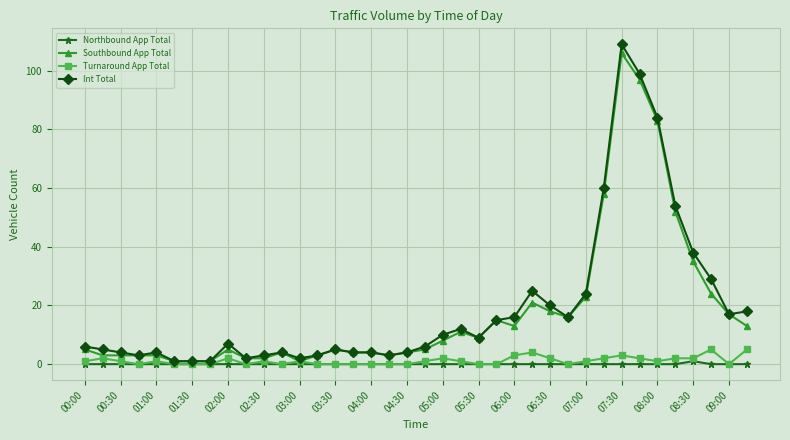

True or false: Turnaround App Total has more than 0 interior local peaks.

True